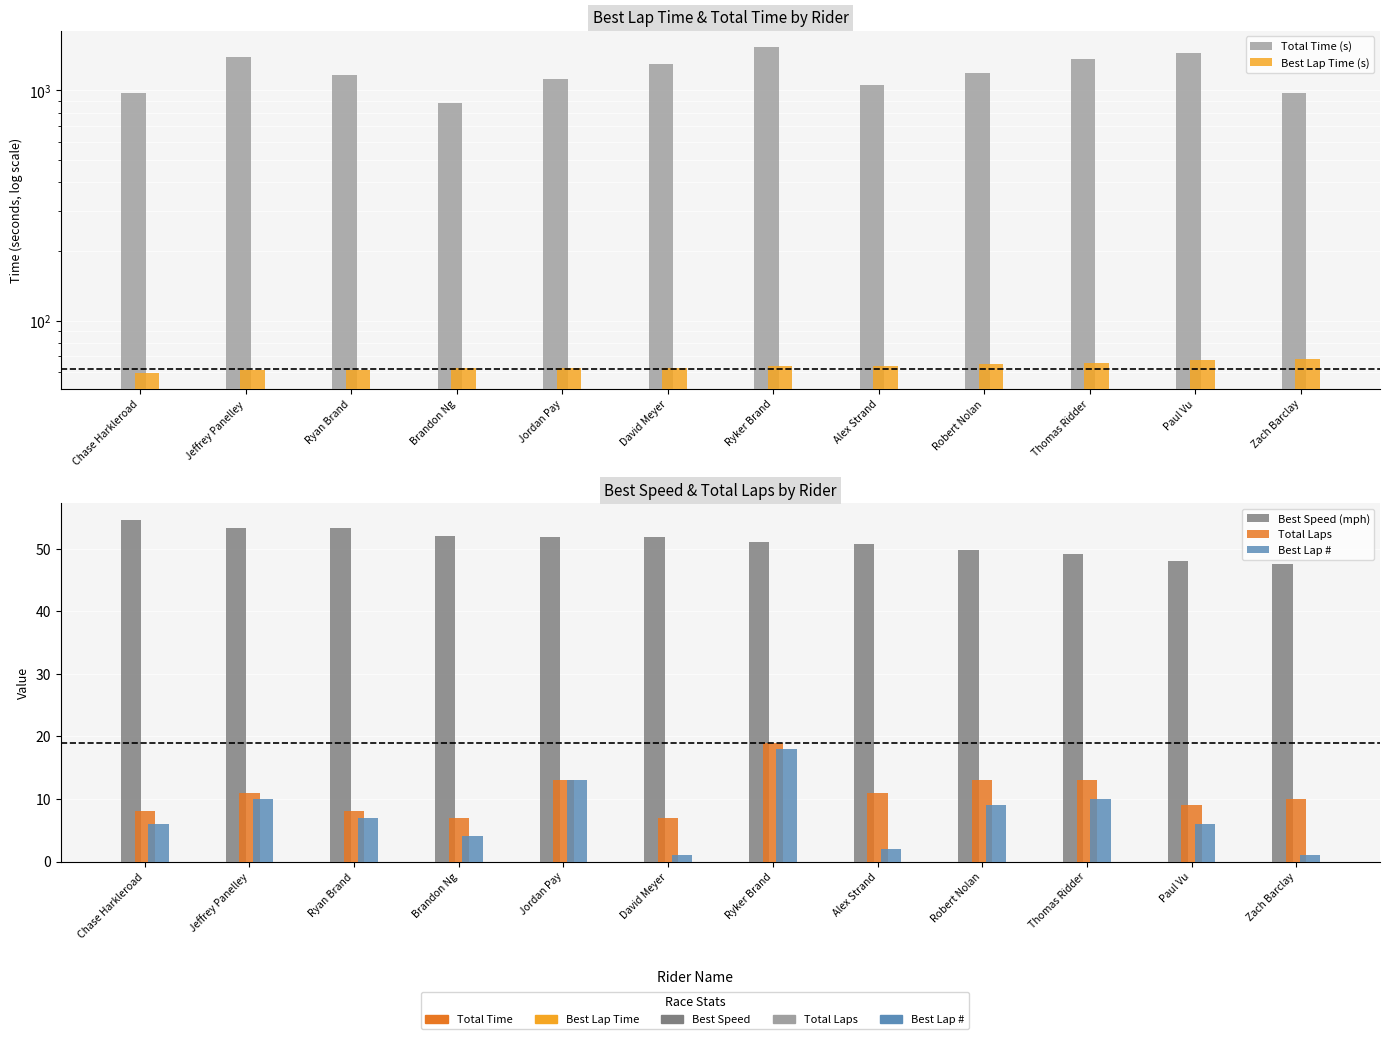

How many distinct data groups are displayed?

5